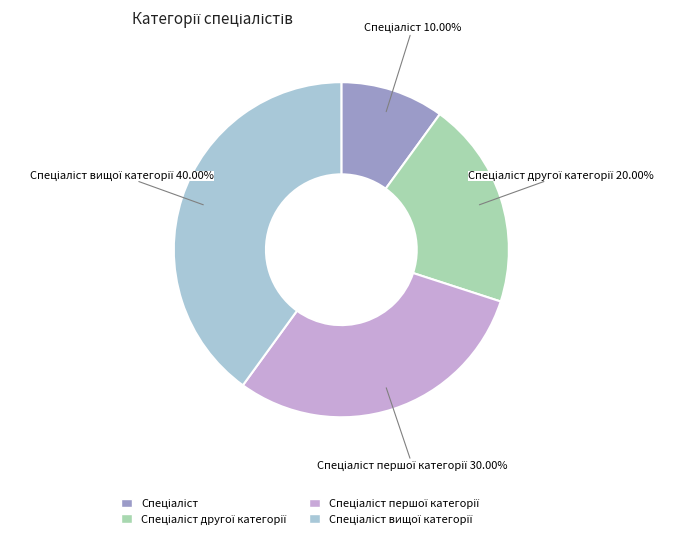

Does any single category account for the majority?

No